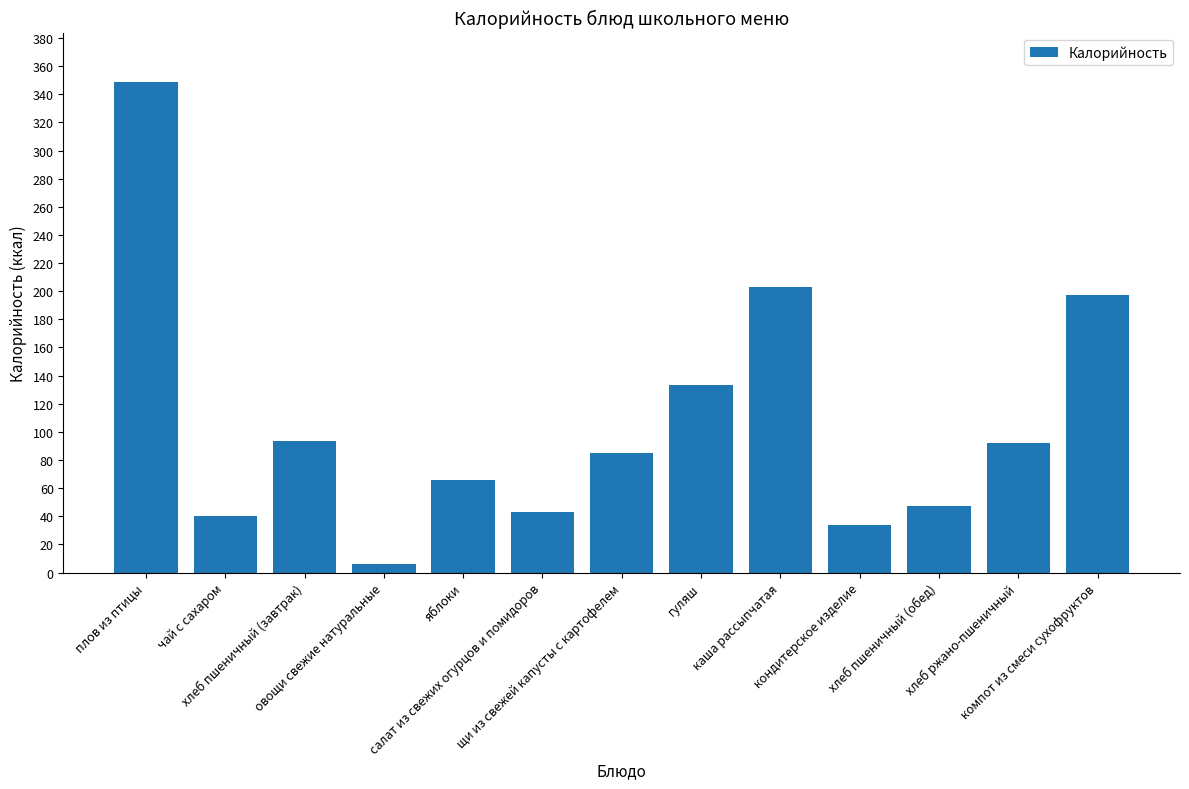

What is the sum of all values?

1388.5